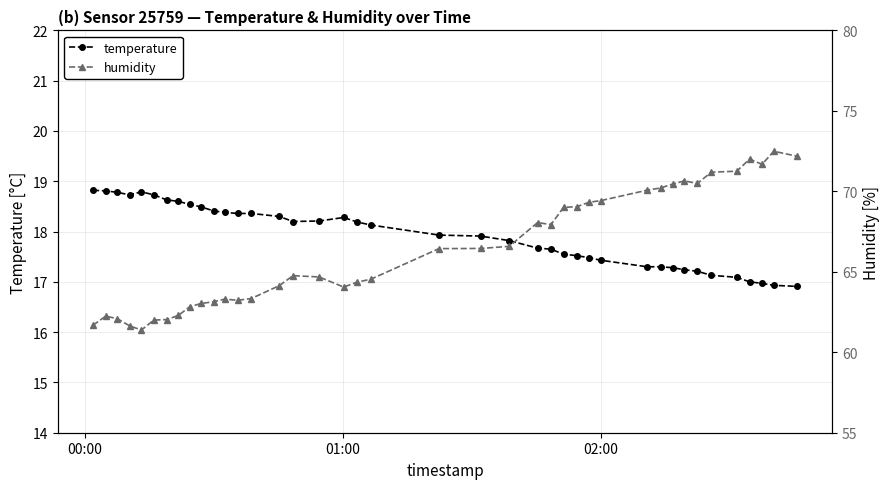

True or false: humidity and temperature cross at least once.

False